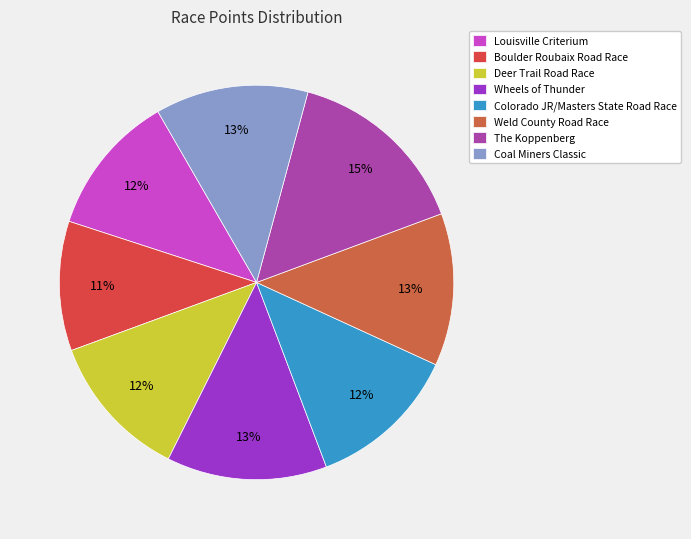

To the nearest percent, what is the combined percentage of Wheels of Thunder and Deer Trail Road Race?

25%